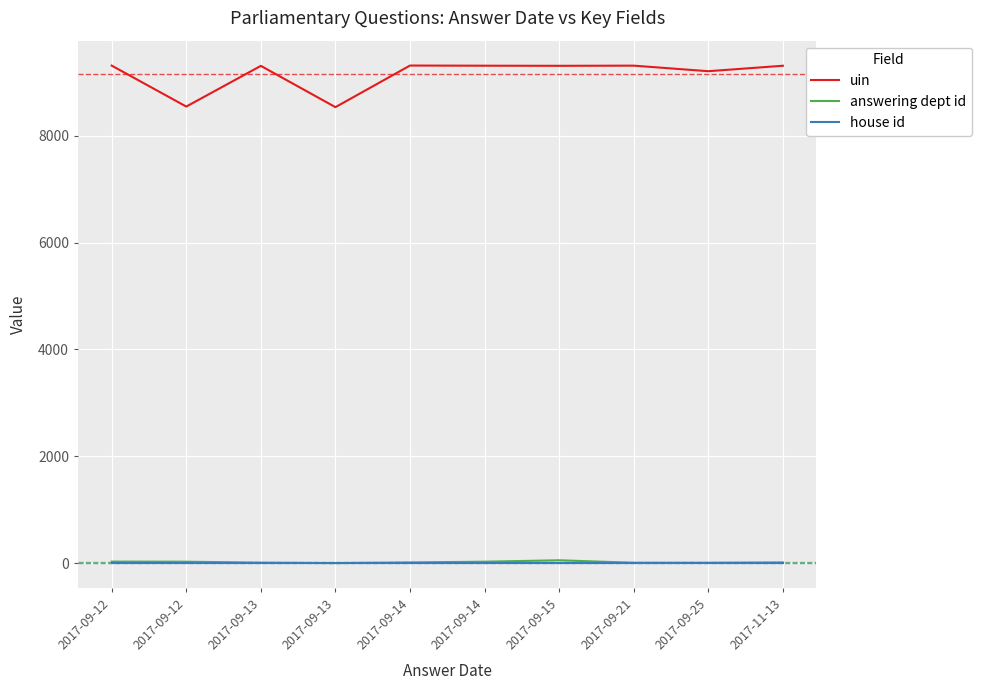

List the labels in order of house id value, largest first.

2017-09-12, 2017-09-12, 2017-09-13, 2017-09-13, 2017-09-14, 2017-09-14, 2017-09-15, 2017-09-21, 2017-09-25, 2017-11-13